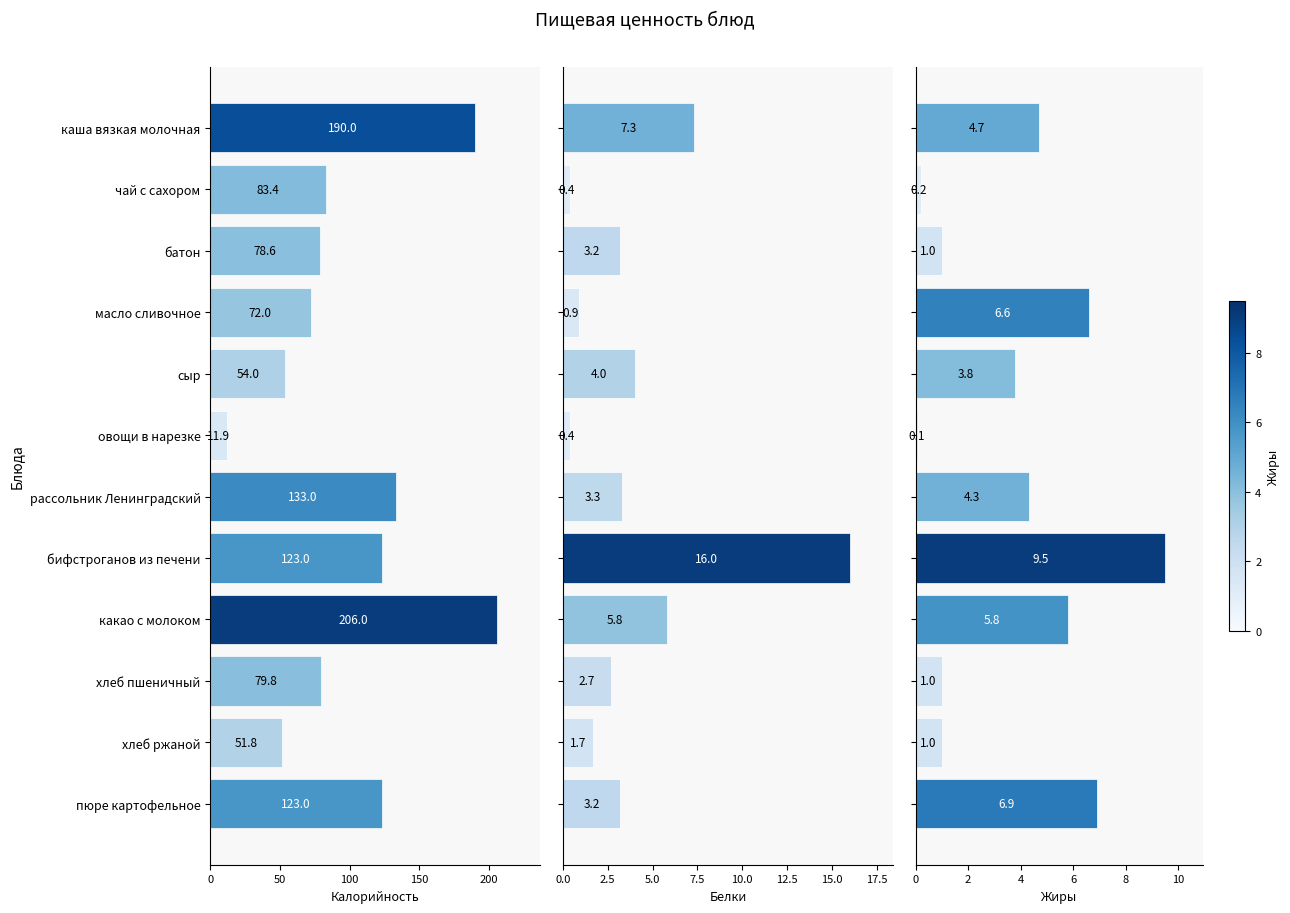

How many series are shown in this chart?

3